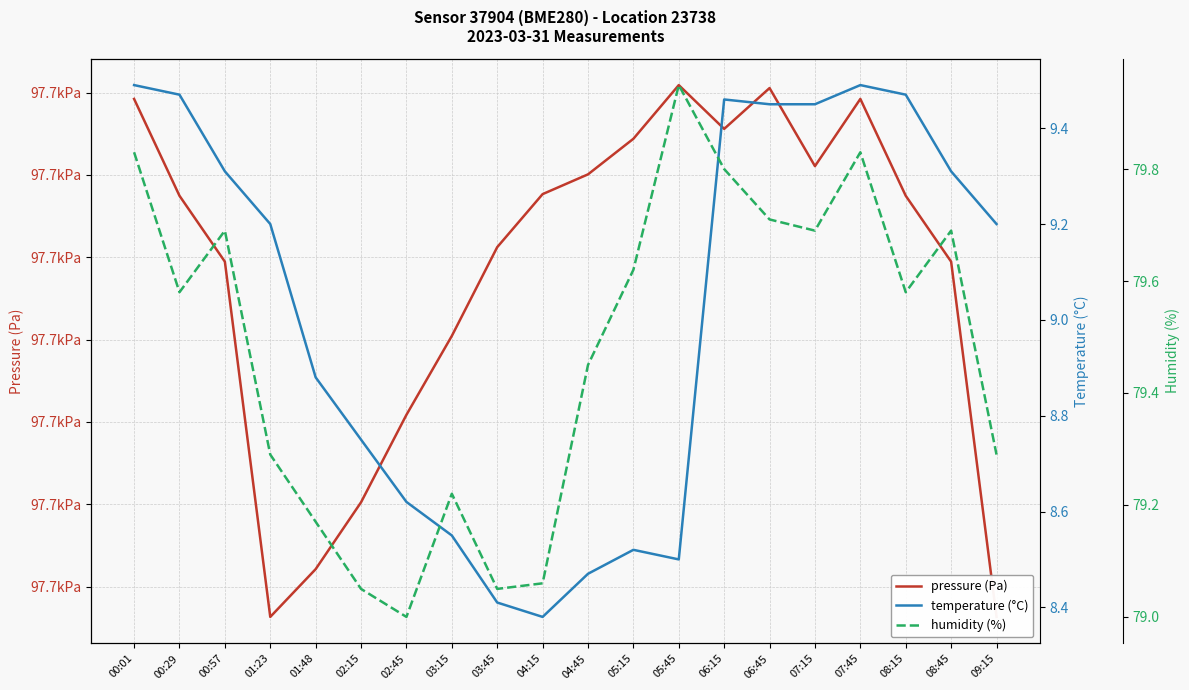

Where is the first local minimum for temperature (°C)?

04:15